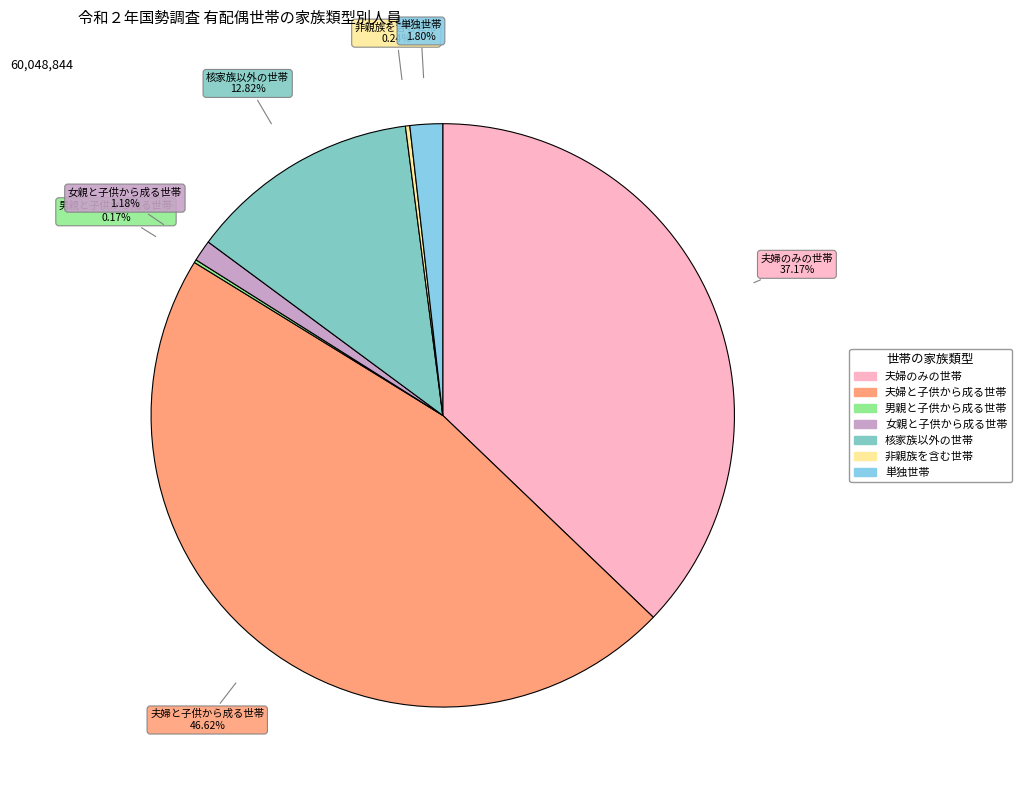

Approximately how many times larger is the value at 核家族以外の世帯 compared to 女親と子供から成る世帯?

10.9